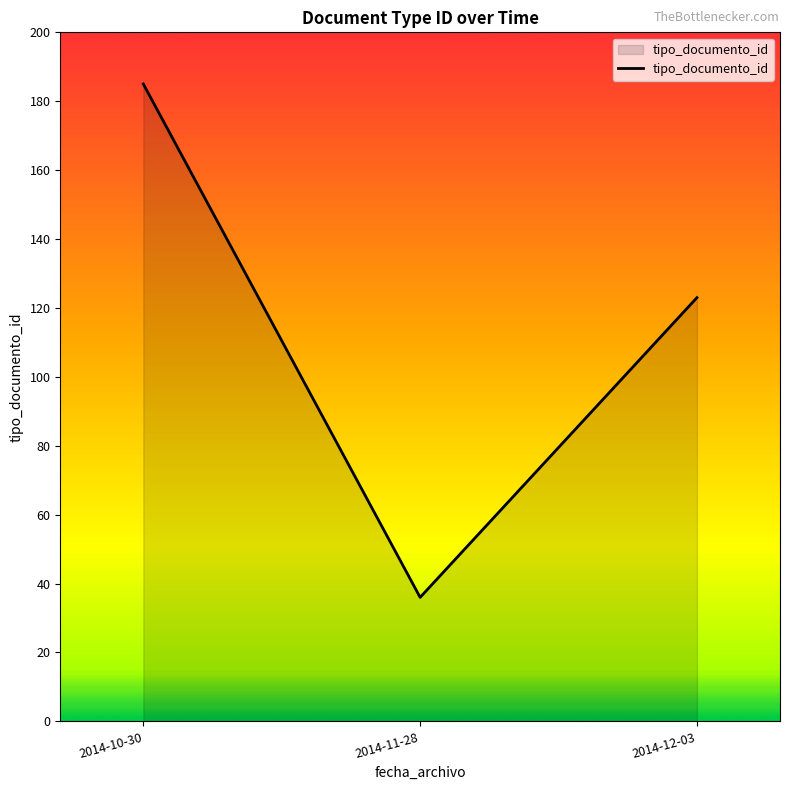

List the labels in order of value, largest first.

2014-10-30, 2014-12-03, 2014-11-28